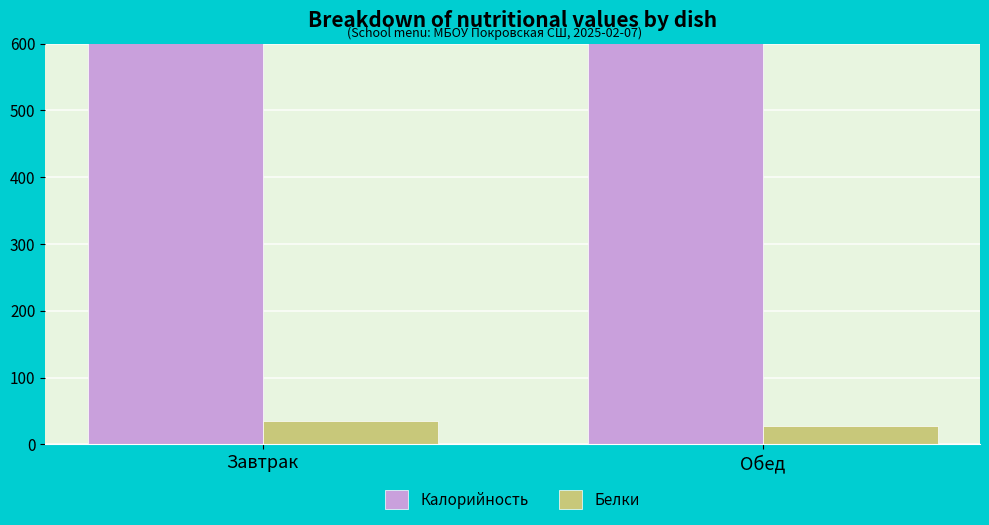

Reading left to right, transcribe all the data shown in this chart.

Калорийность: 807.5	780.4
Белки: 35.2	28.3